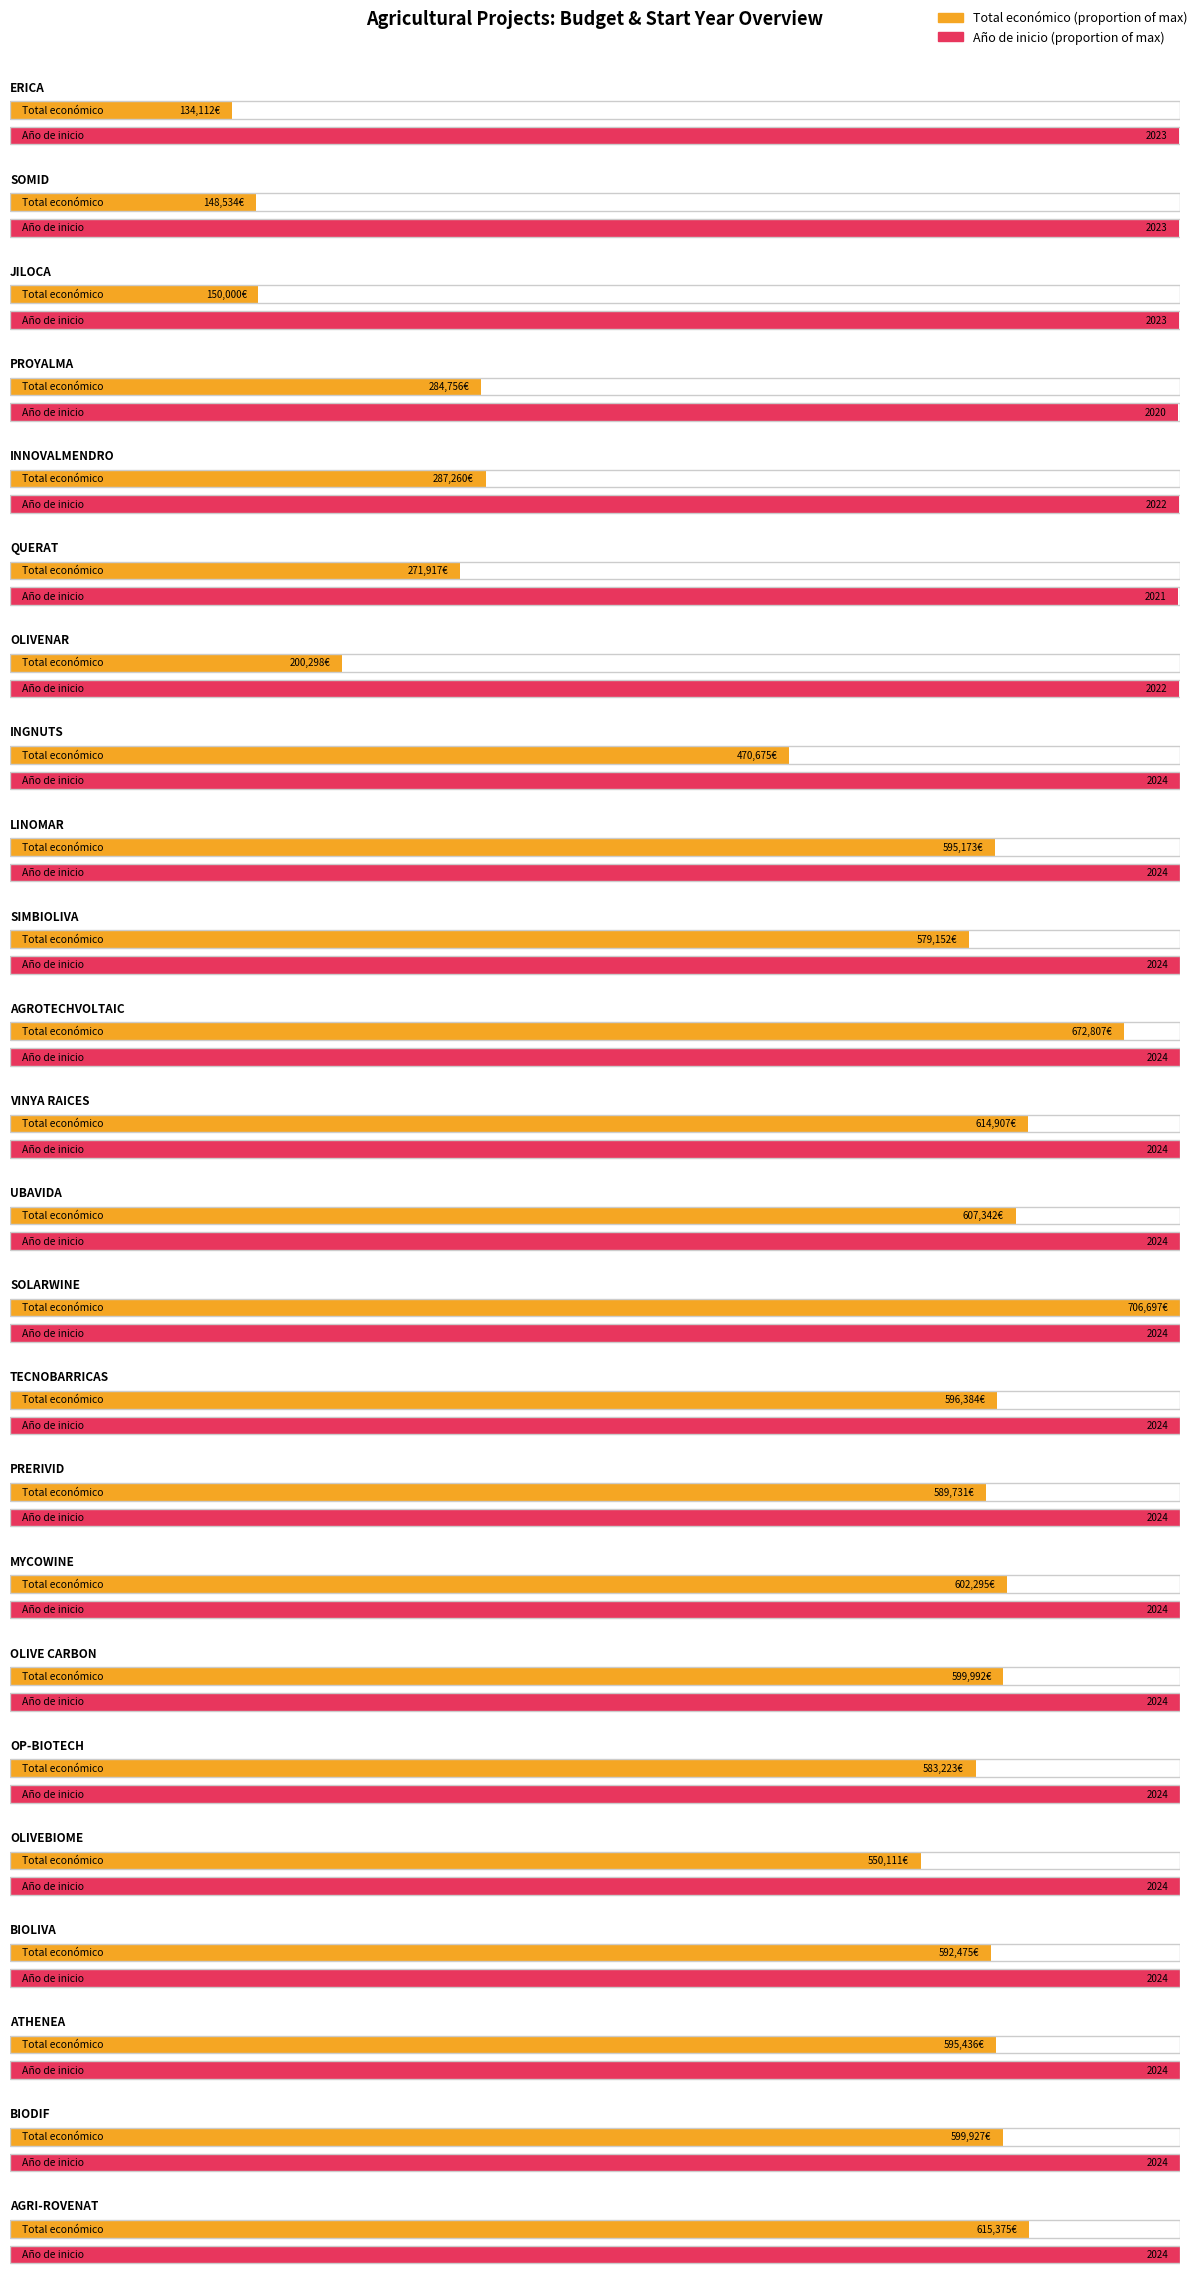

Where does the Total económico series first go above 592475?

LINOMAR